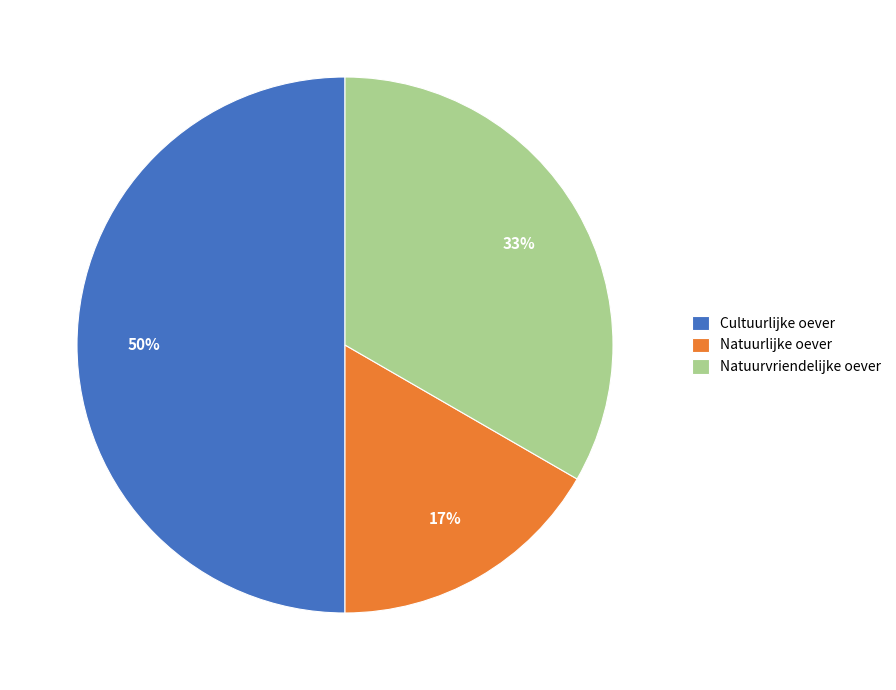

The Cultuurlijke oever slice represents 50% of the pie. True or false?

True